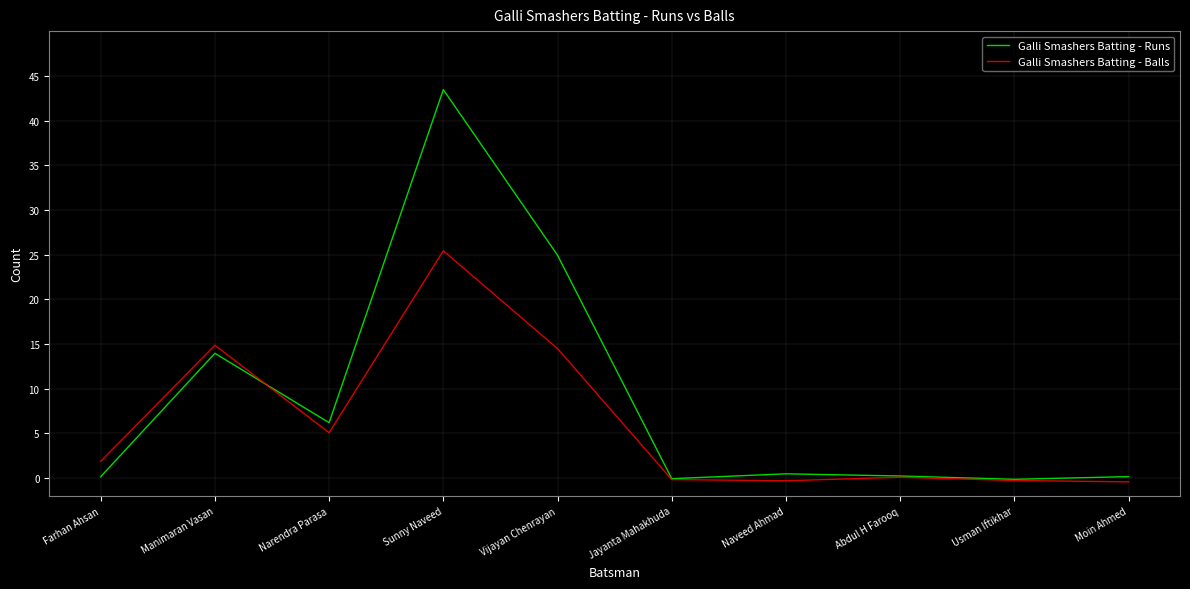

How many values in the Galli Smashers Batting - Balls series are below 1?

5